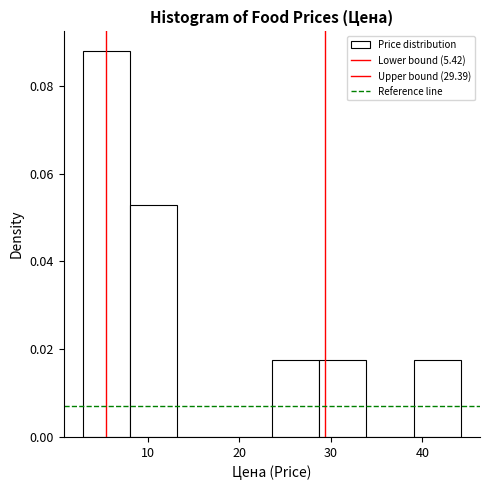

What is the height of the bar covering 3 to 8 on the x-axis? Neither the bar edges nor the heights are printed on the chart, so give them approximately, as read against the axes.

0.088